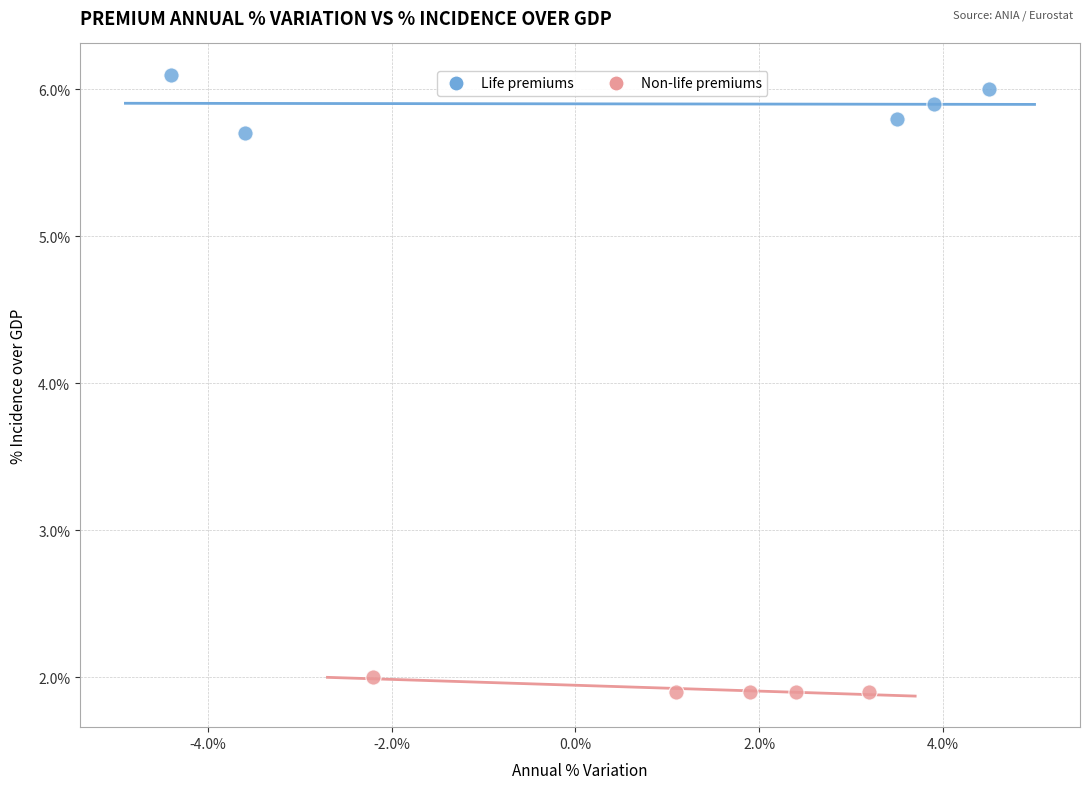

Which series reaches the minimum Y coordinate?

Non-life premiums